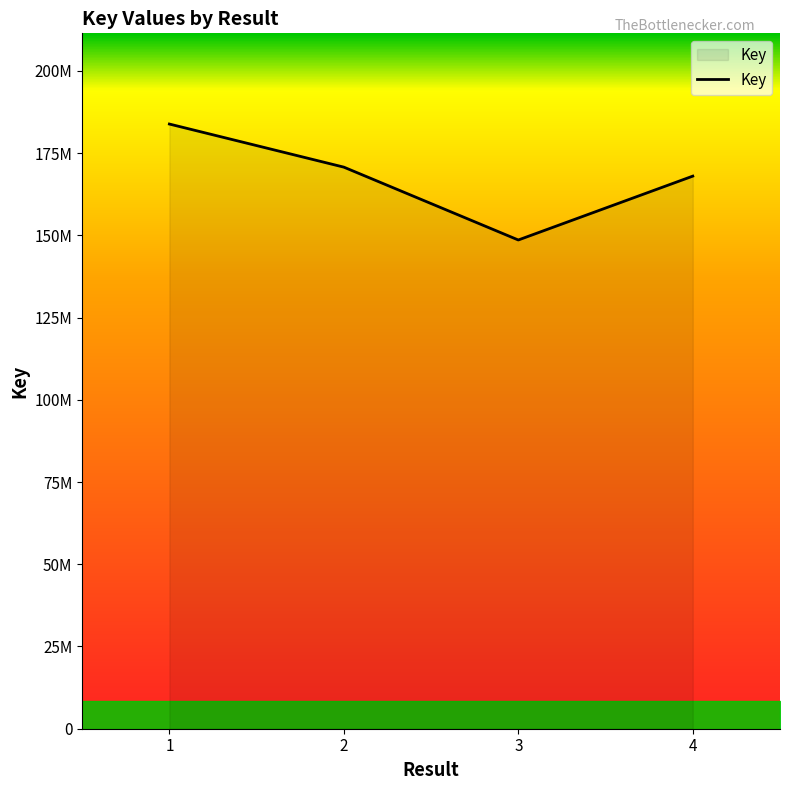

What is the maximum value shown in the chart?

183816880